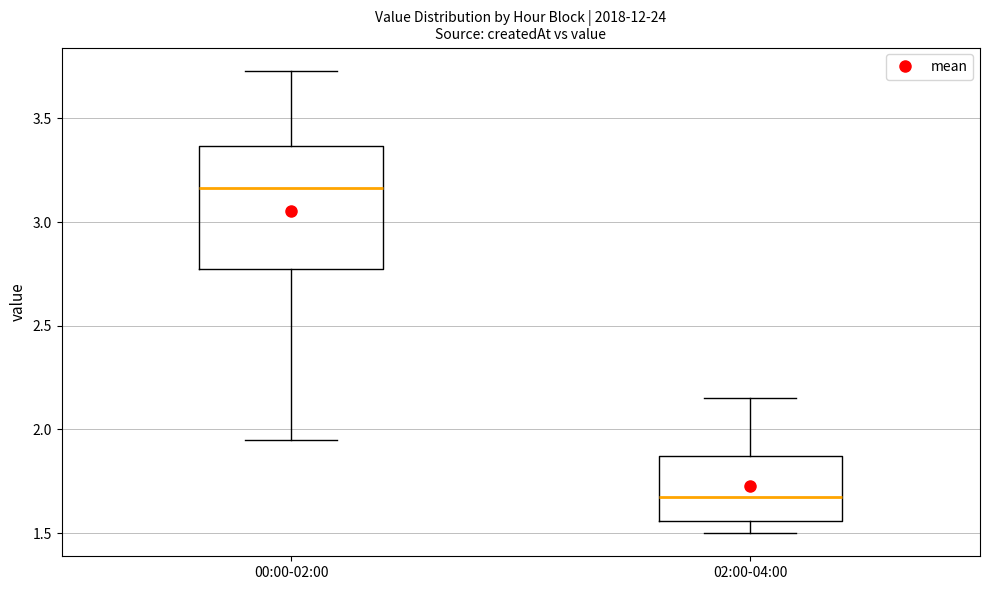

Comparing the boxes themselves (not the whiskers), which one is the tallest?

00:00-02:00